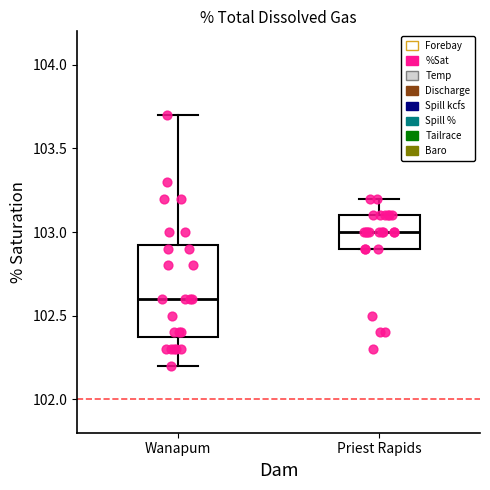

Which box has the highest median line?

Priest Rapids